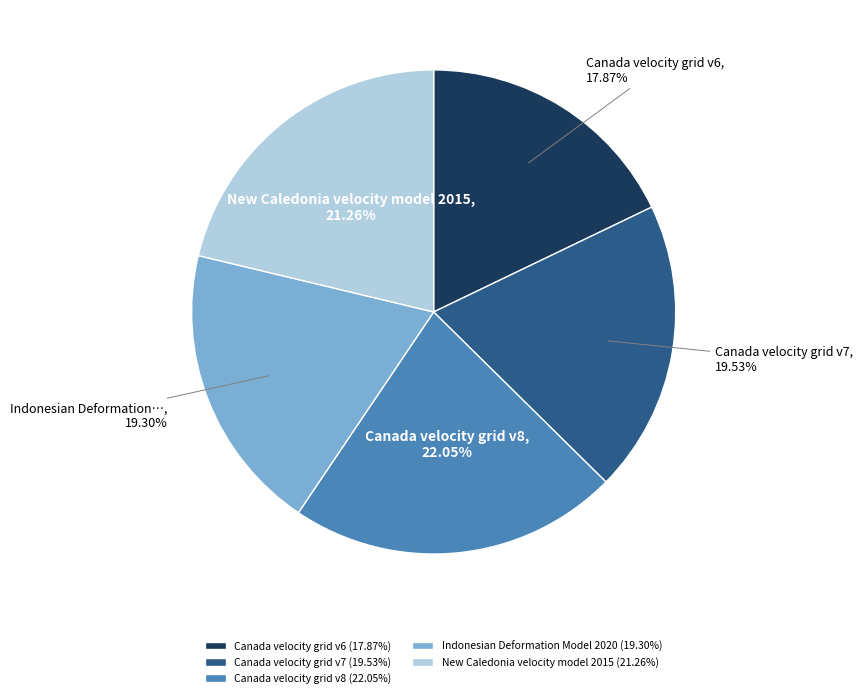

Which slice is the smallest?

Canada velocity grid v6